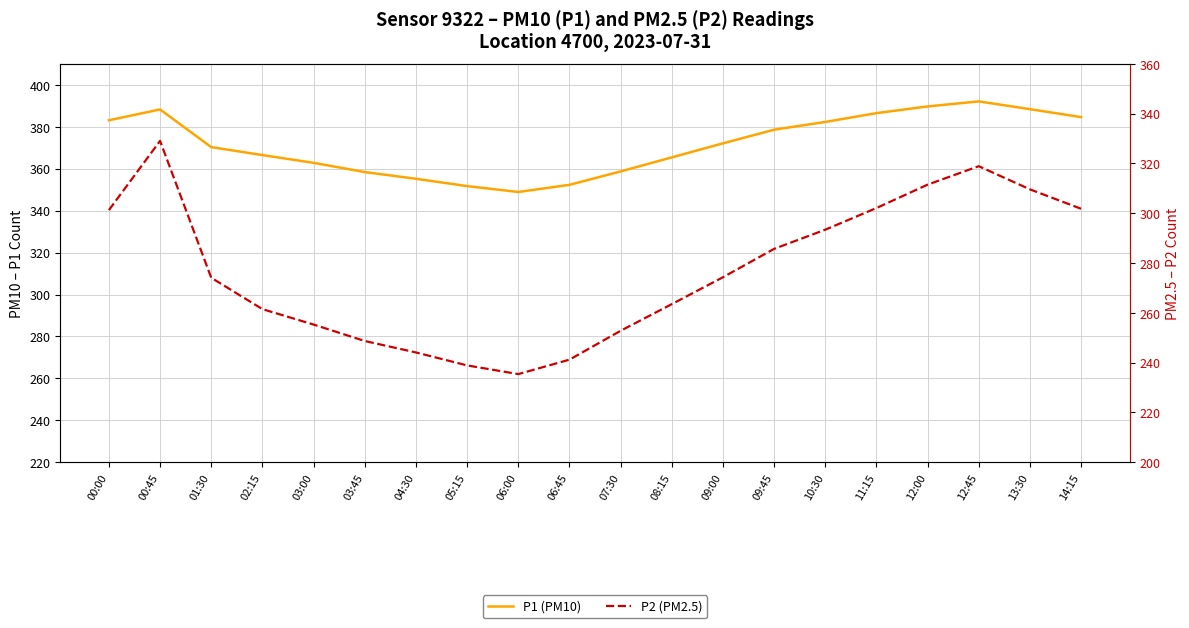

At 13:30, list the series in order from smallest to largest.

P2 (PM2.5), P1 (PM10)